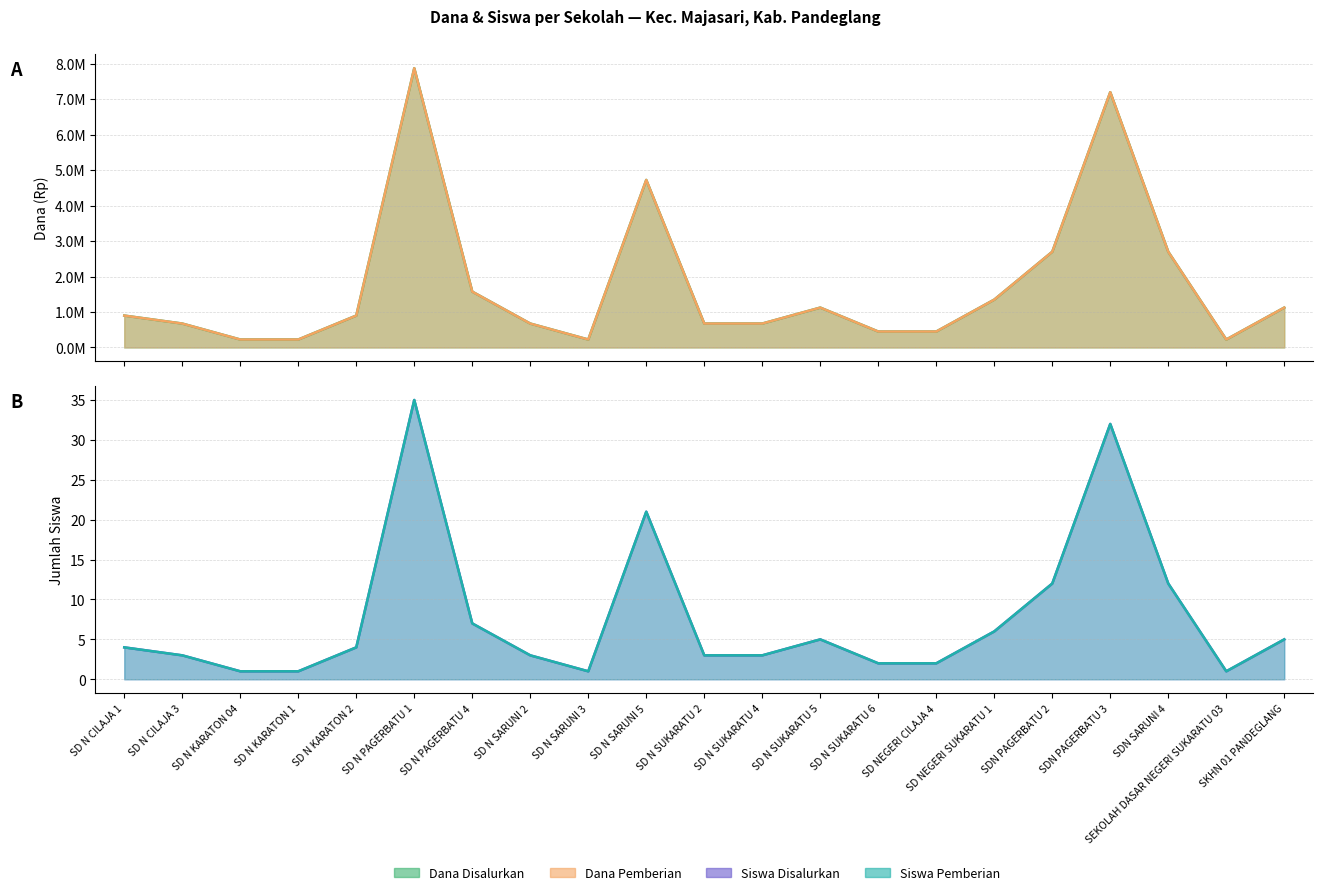

What are all the series names shown in the legend?

Dana Disalurkan, Dana Pemberian, Siswa Disalurkan, Siswa Pemberian